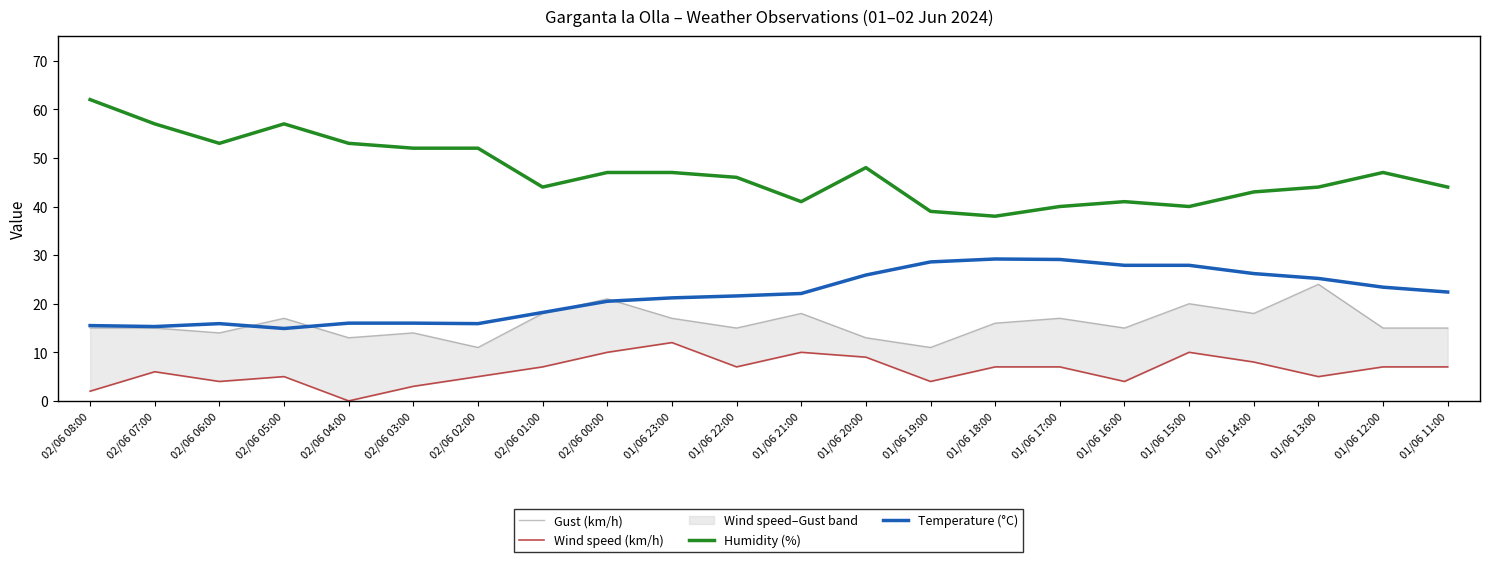

What is the sum of the Humidity (%) values at 01/06 11:00 and 01/06 15:00?

84.0